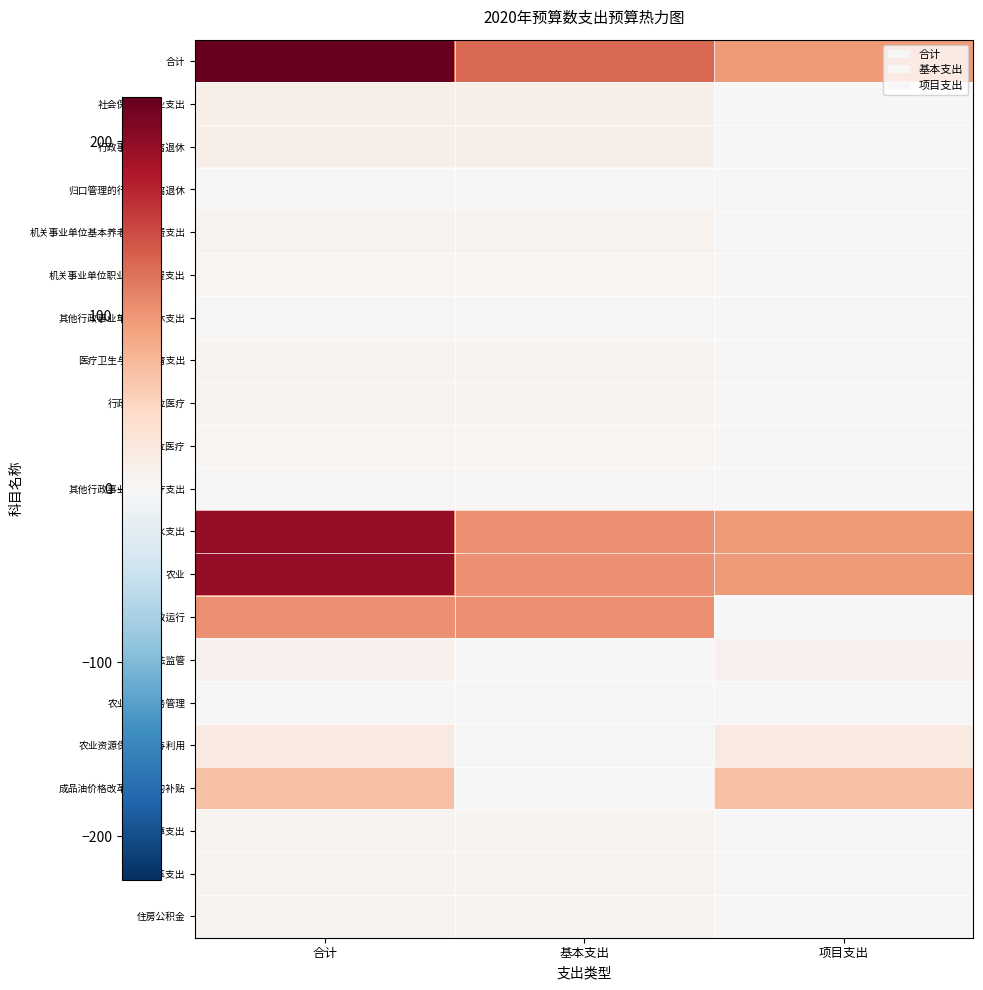

Reading left to right, what are all the values shown in this chart?

合计: 合计=225.5	基本支出=129.2	项目支出=96.2
社会保障和就业支出: 合计=14.0	基本支出=14.0	项目支出=0.0
行政事业单位离退休: 合计=14.0	基本支出=14.0	项目支出=0.0
归口管理的行政单位离退休: 合计=0.1	基本支出=0.1	项目支出=0.0
机关事业单位基本养老保险缴费支出: 合计=8.0	基本支出=8.0	项目支出=0.0
机关事业单位职业年金缴费支出: 合计=4.0	基本支出=4.0	项目支出=0.0
其他行政事业单位离退休支出: 合计=1.9	基本支出=1.9	项目支出=0.0
医疗卫生与计划生育支出: 合计=6.9	基本支出=6.9	项目支出=0.0
行政事业单位医疗: 合计=6.9	基本支出=6.9	项目支出=0.0
行政单位医疗: 合计=4.8	基本支出=4.8	项目支出=0.0
其他行政事业单位医疗支出: 合计=2.2	基本支出=2.2	项目支出=0.0
农林水支出: 合计=198.5	基本支出=102.3	项目支出=96.2
农业: 合计=198.5	基本支出=102.3	项目支出=96.2
行政运行: 合计=102.3	基本支出=102.3	项目支出=0.0
执法监管: 合计=10.0	基本支出=0.0	项目支出=10.0
农业行业业务管理: 合计=0.1	基本支出=0.0	项目支出=0.1
农业资源保护修复与利用: 合计=20.0	基本支出=0.0	项目支出=20.0
成品油价格改革对渔业的补贴: 合计=66.1	基本支出=0.0	项目支出=66.1
住房保障支出: 合计=6.0	基本支出=6.0	项目支出=0.0
住房改革支出: 合计=6.0	基本支出=6.0	项目支出=0.0
住房公积金: 合计=6.0	基本支出=6.0	项目支出=0.0